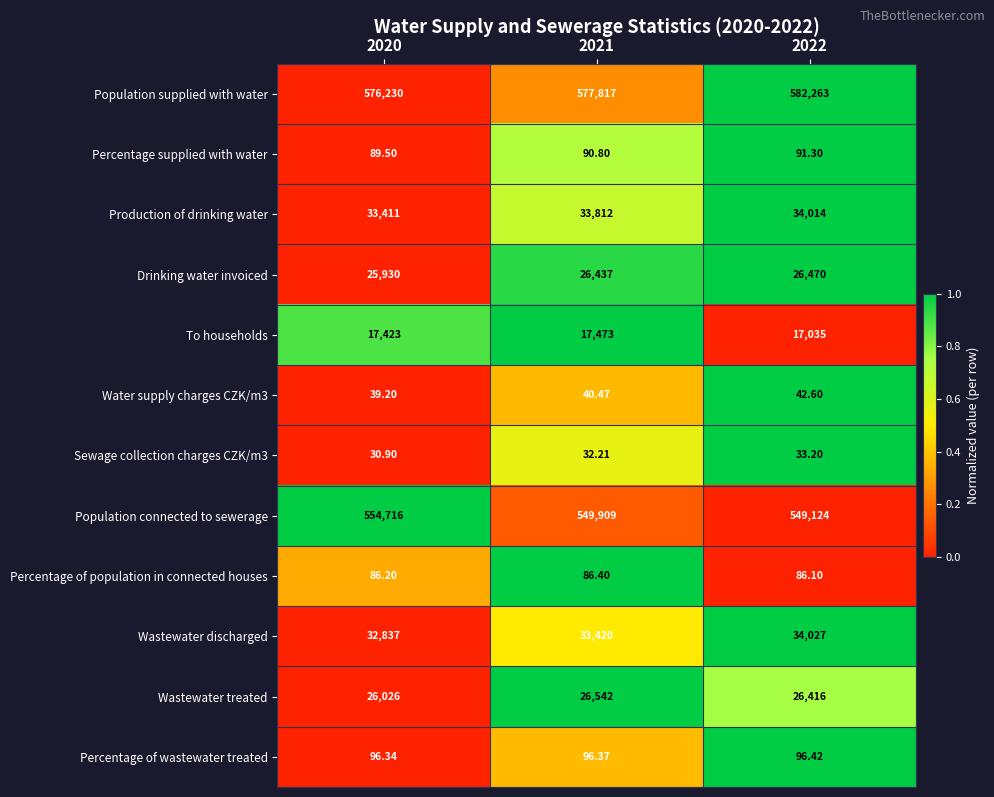

Which series has the widest spread of values?

Population supplied with water